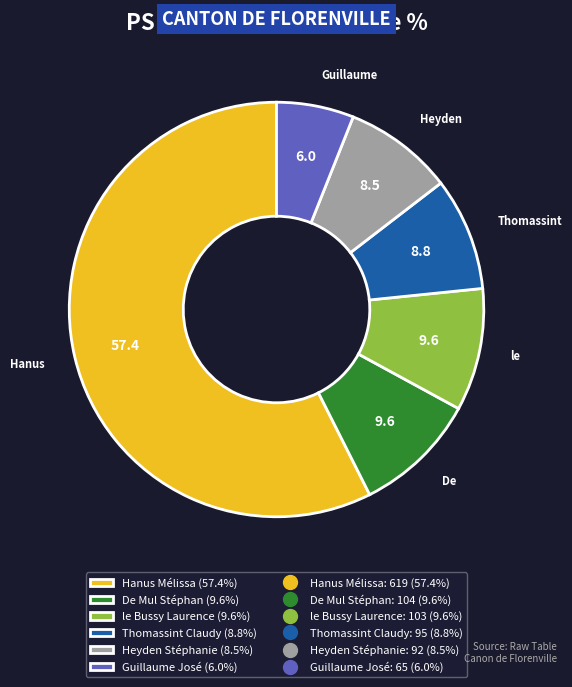

Is there any slice that represents more than half of the pie?

Yes